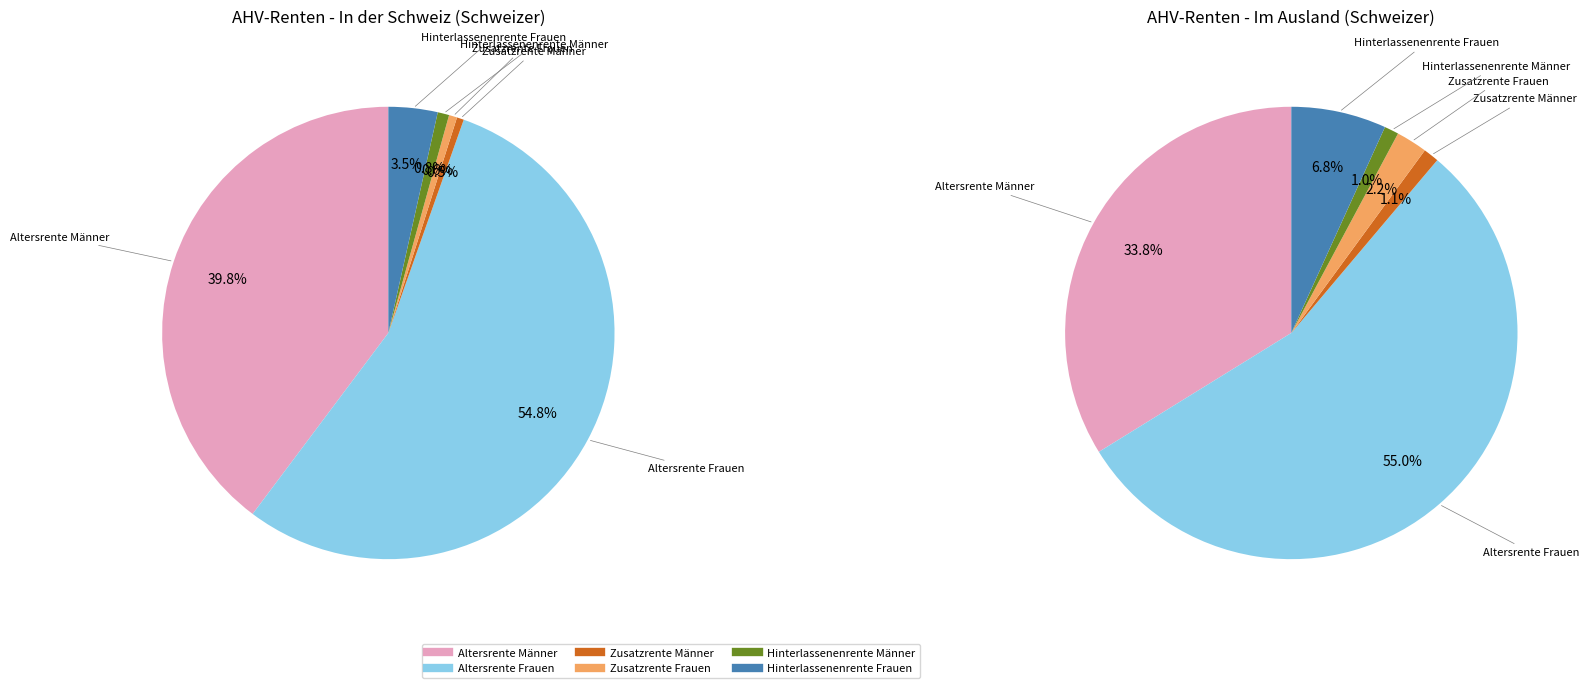

True or false: Hinterlassenenrente Frauen accounts for 1% of the total.

False